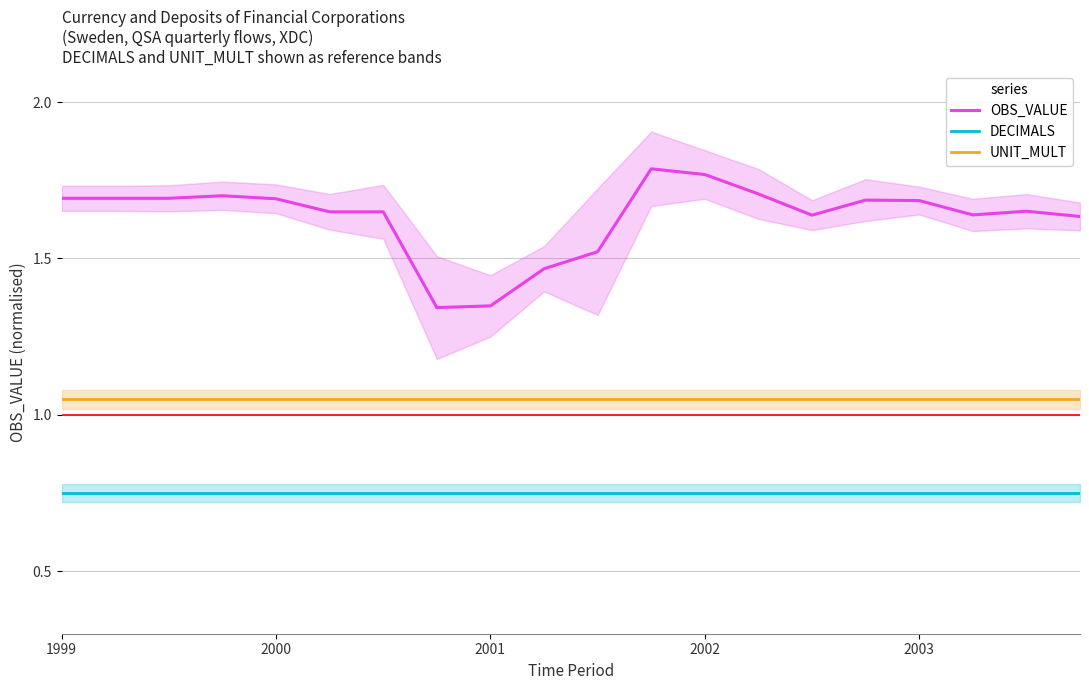

What position from the left is 19?

20